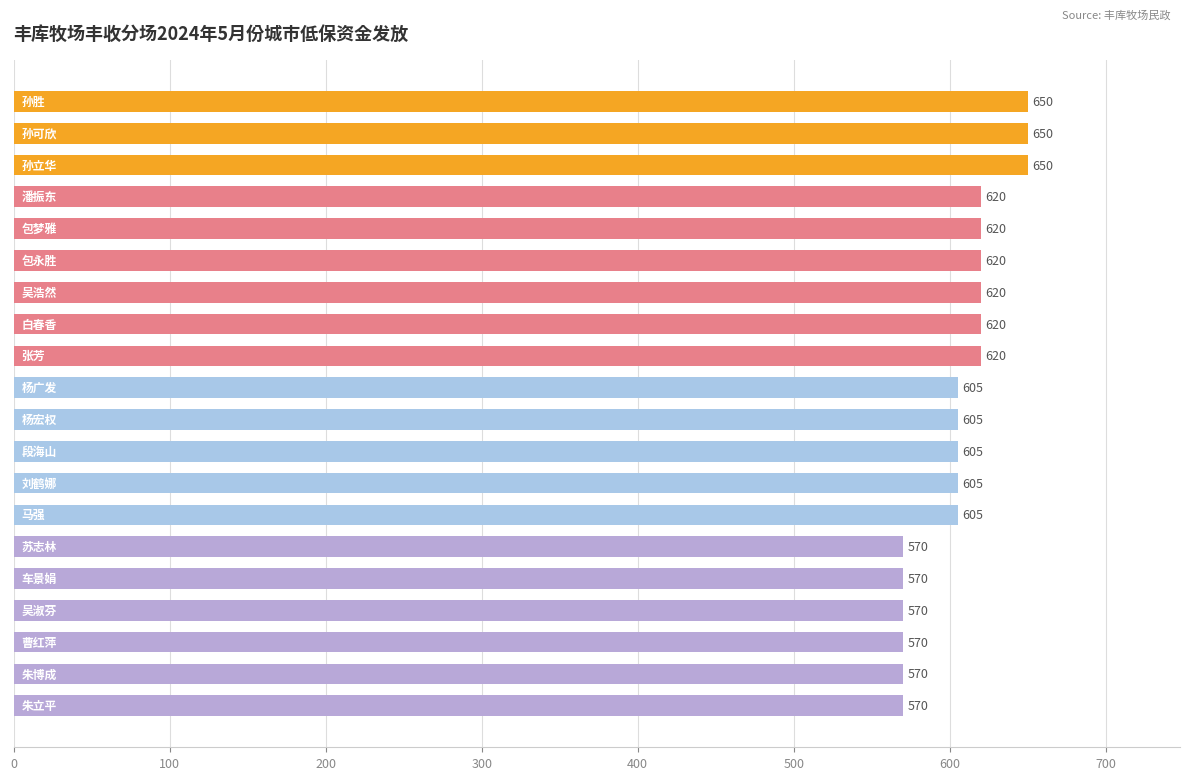

What is the difference between the second highest and second lowest values?

80